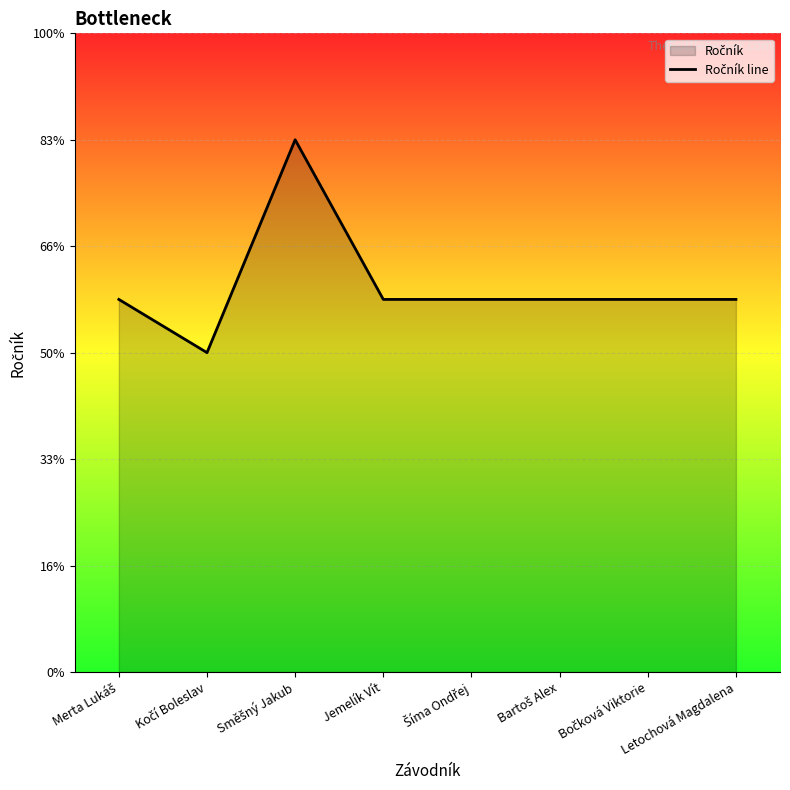

Does the chart display data point markers on the line(s)?

No